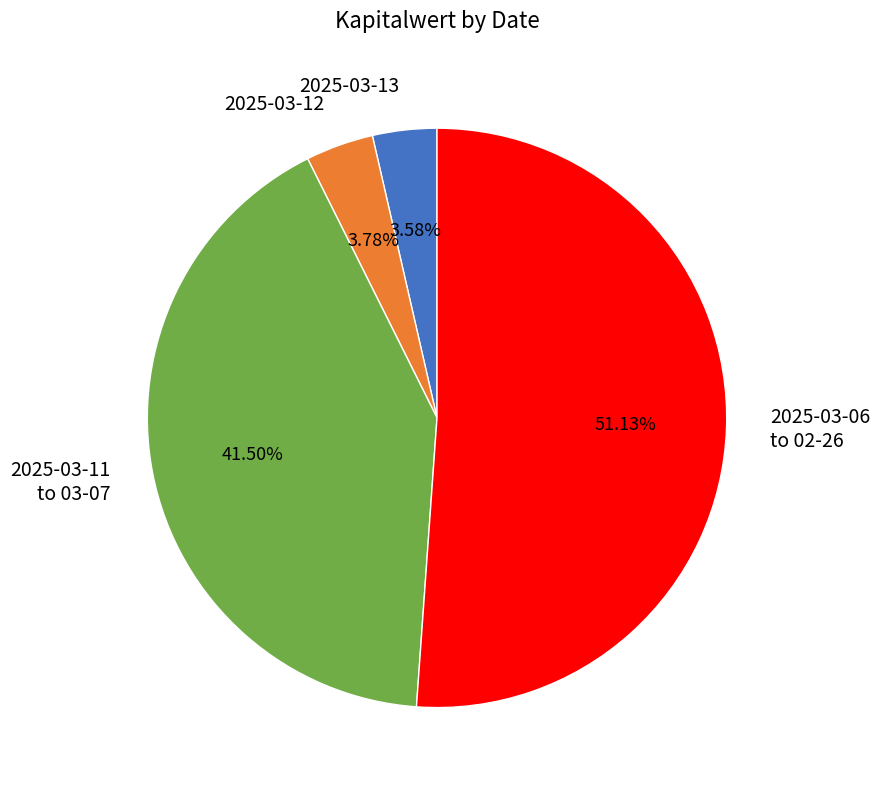

Count the number of slices in the pie.

4